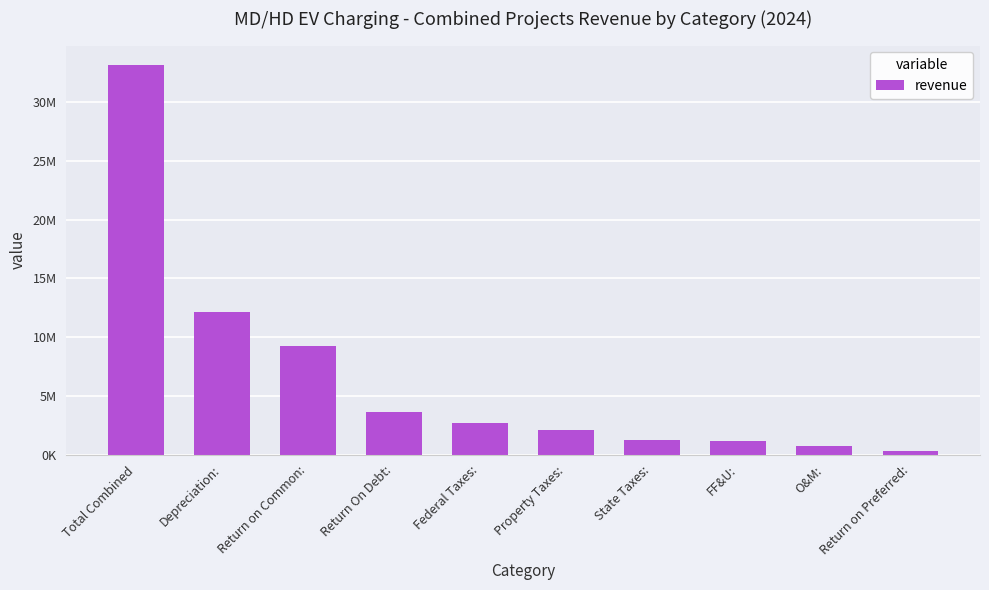

What position from the left is O&M:?

9